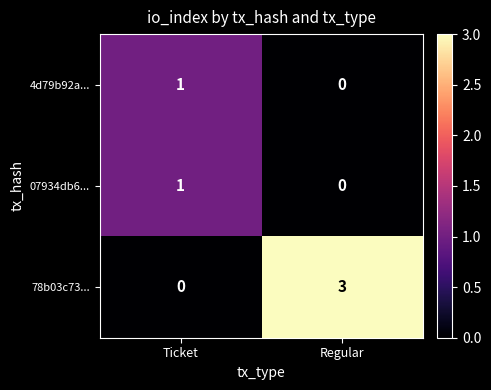

Between Ticket and Regular, which series saw the biggest shift?

78b03c73...